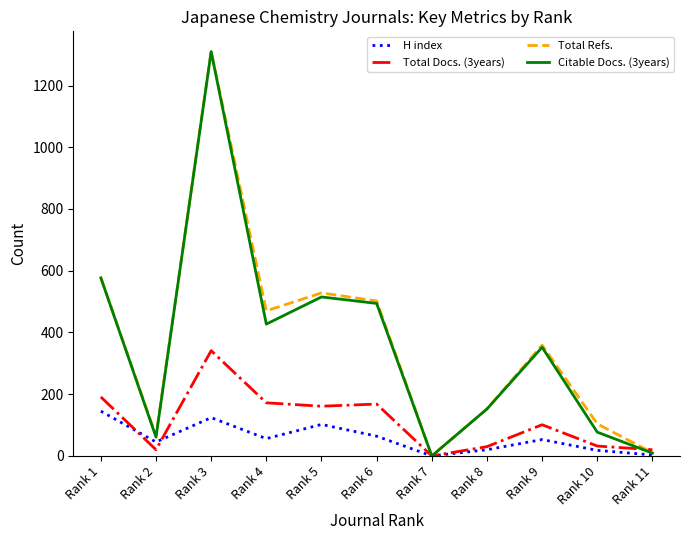

True or false: Total Docs. (3years) has more than 1 interior local peaks.

True